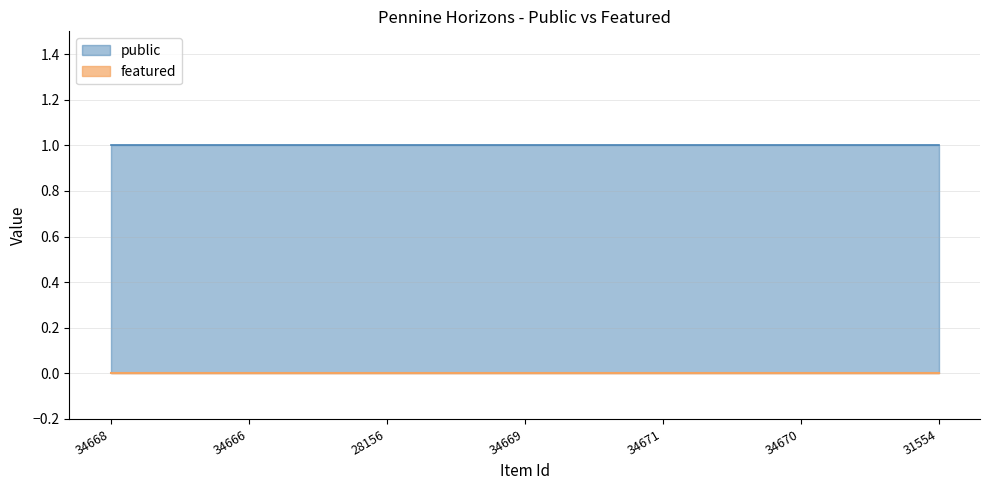

How many categories are shown in the chart?

7